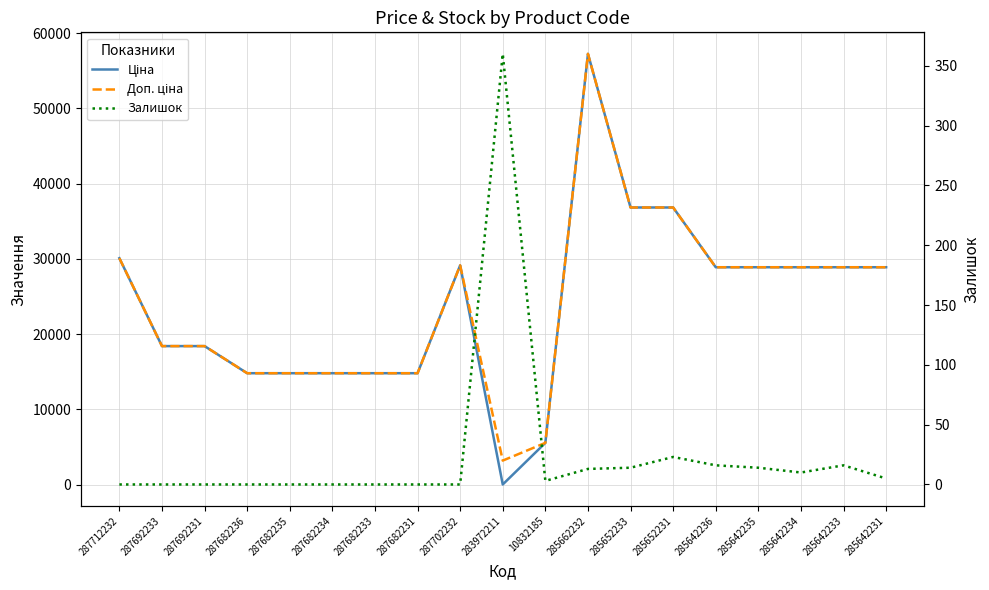

What is the difference between the second highest and minimum values in the Ціна series?

36809.7